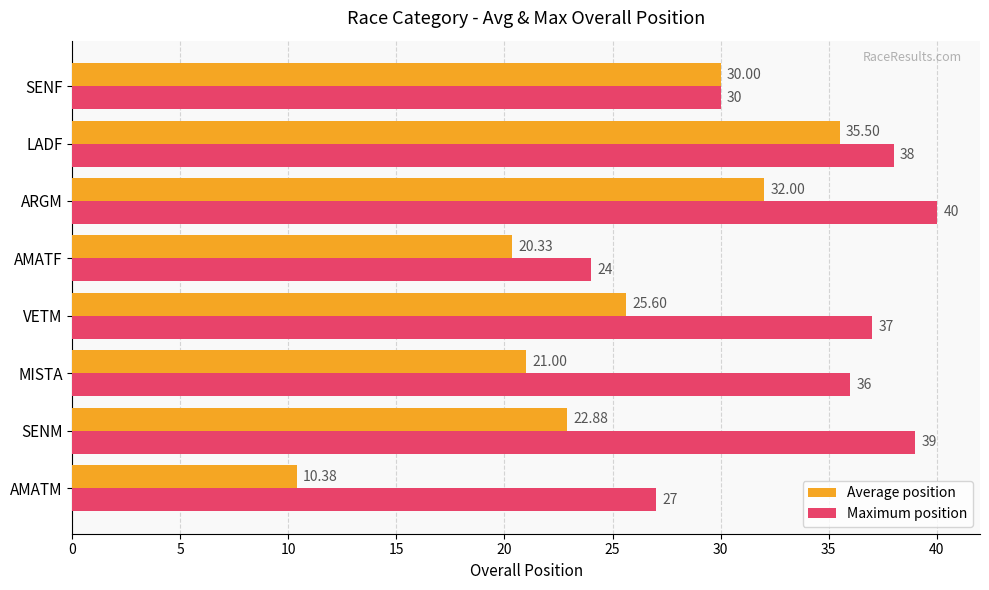

What is the minimum value shown in the chart?

10.4